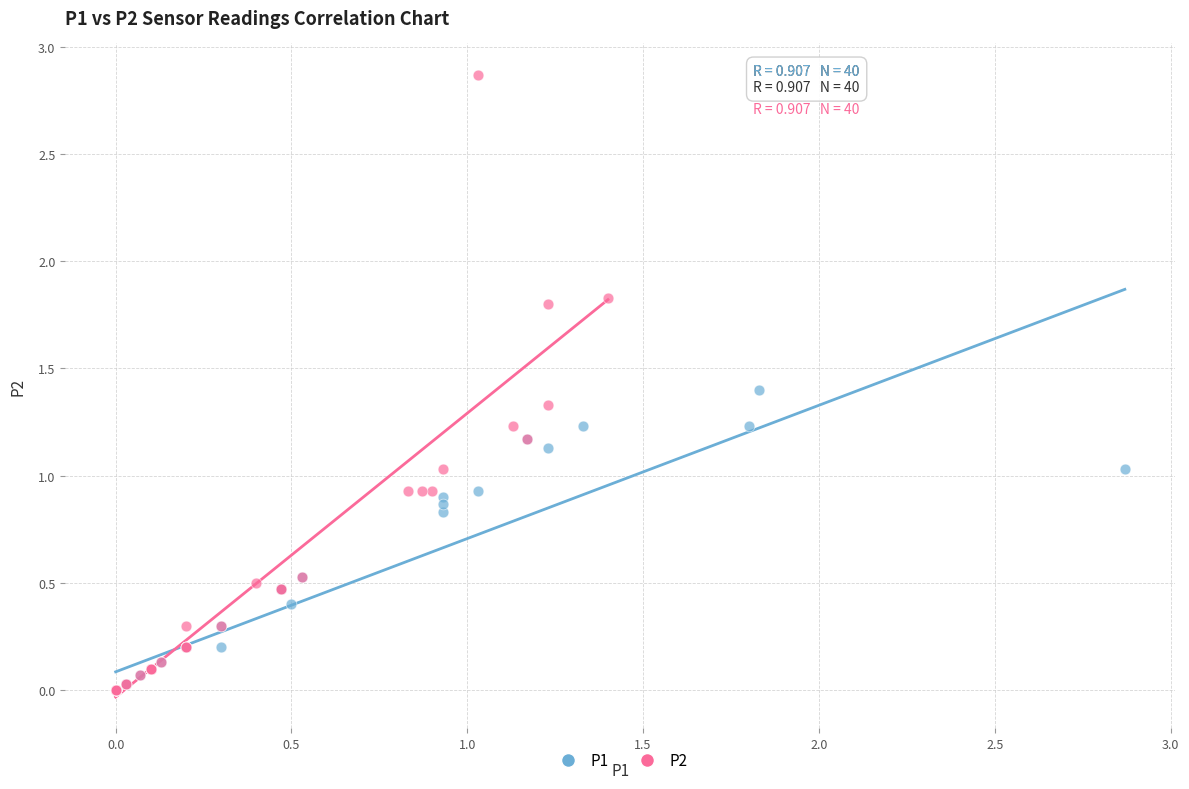

What are all the series names shown in the legend?

P1, P2